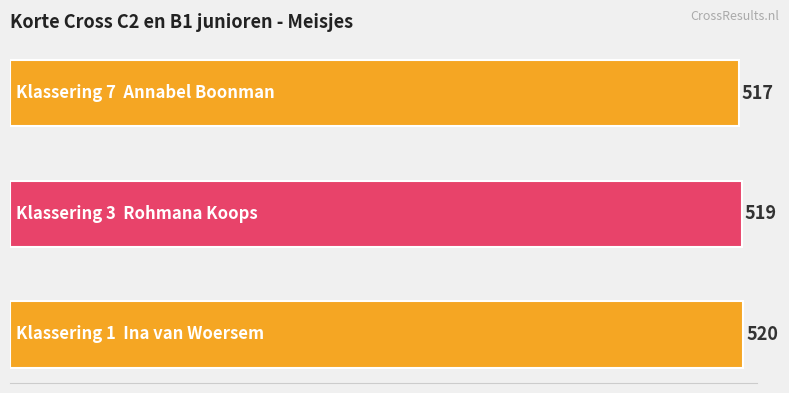

What is the minimum value shown in the chart?

517